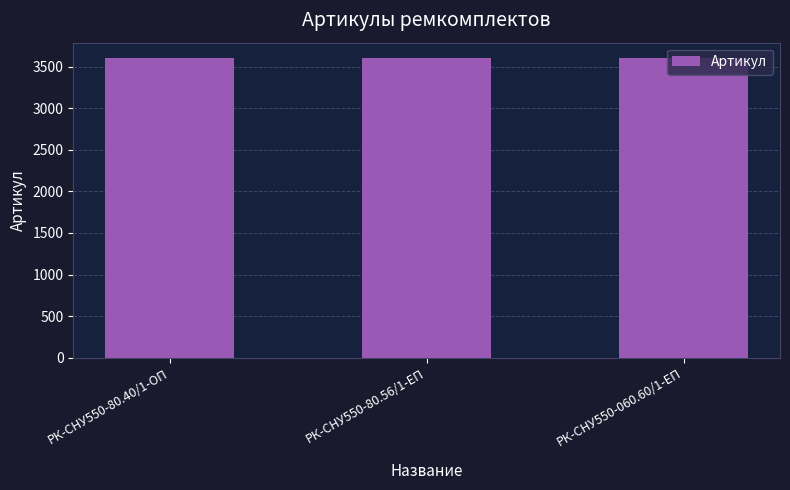

What position from the right is РК-СНУ550-80.56/1-ЕП?

2